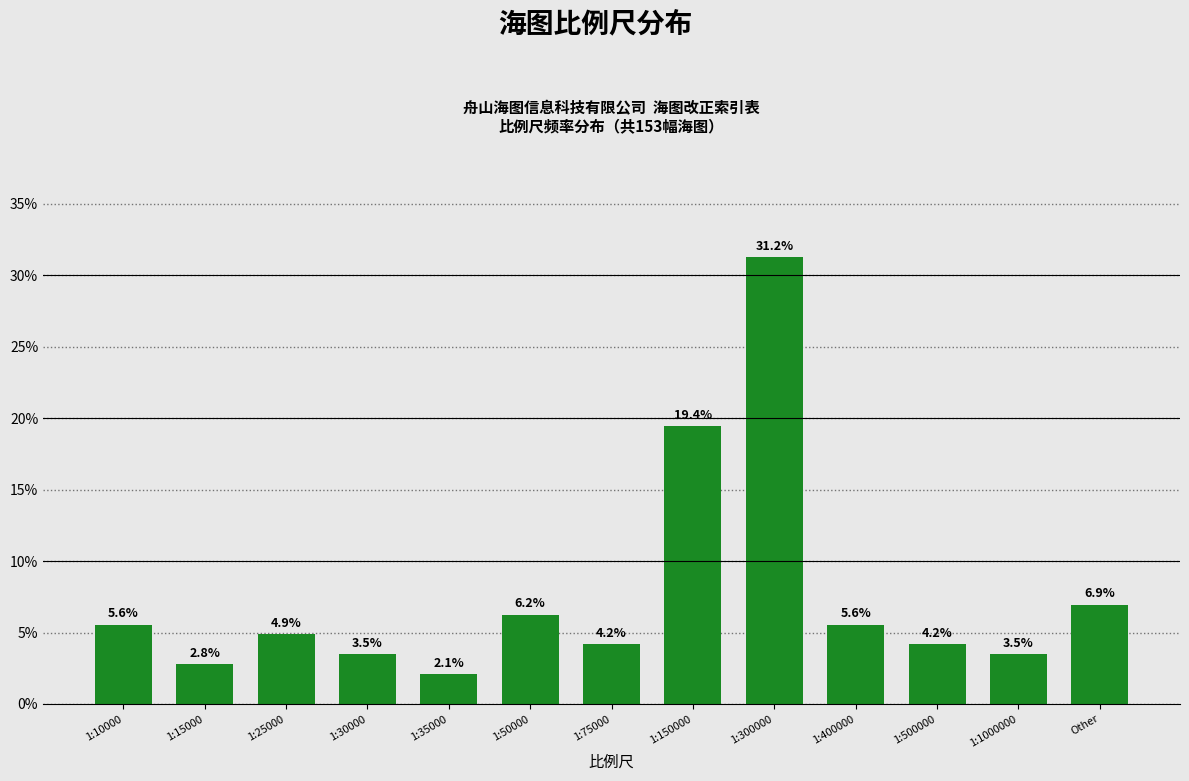

What is the change in value from 1:15000 to 1:75000?

+1.4